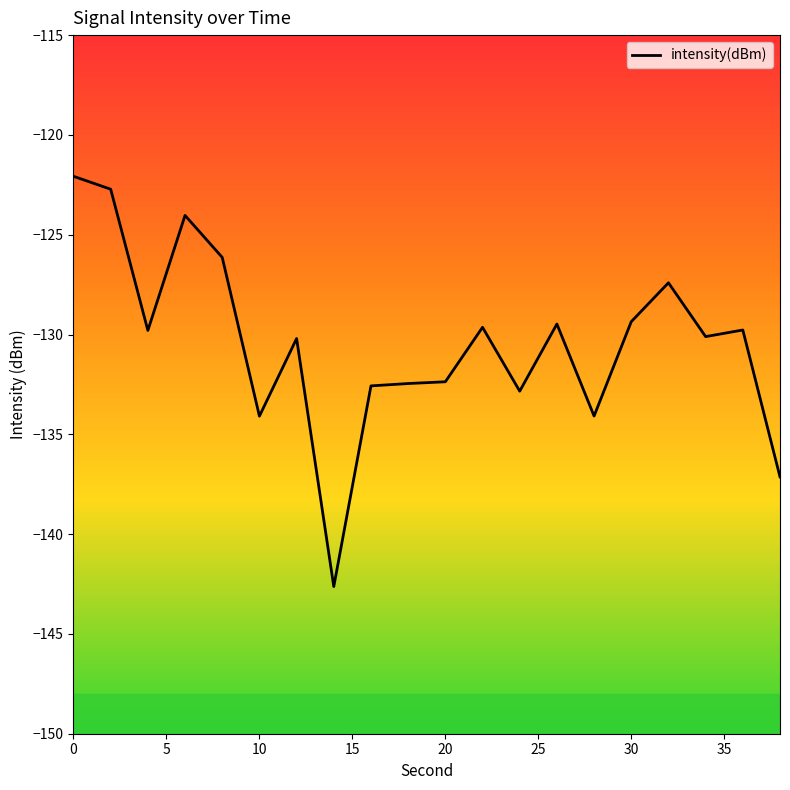

How many lines are shown in the chart?

1